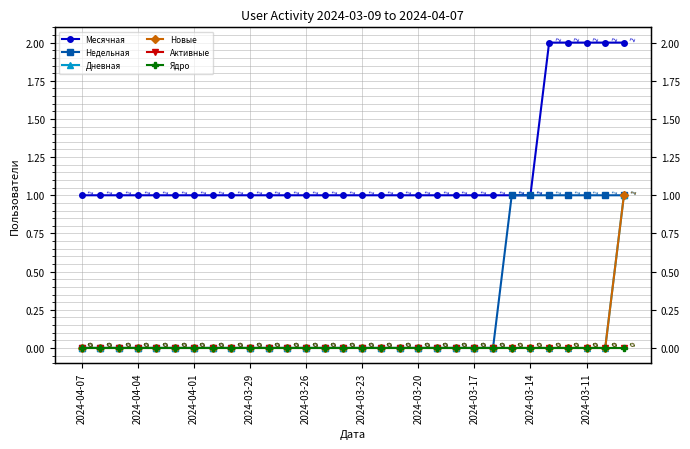

What are all the series names shown in the legend?

Месячная, Недельная, Дневная, Новые, Активные, Ядро